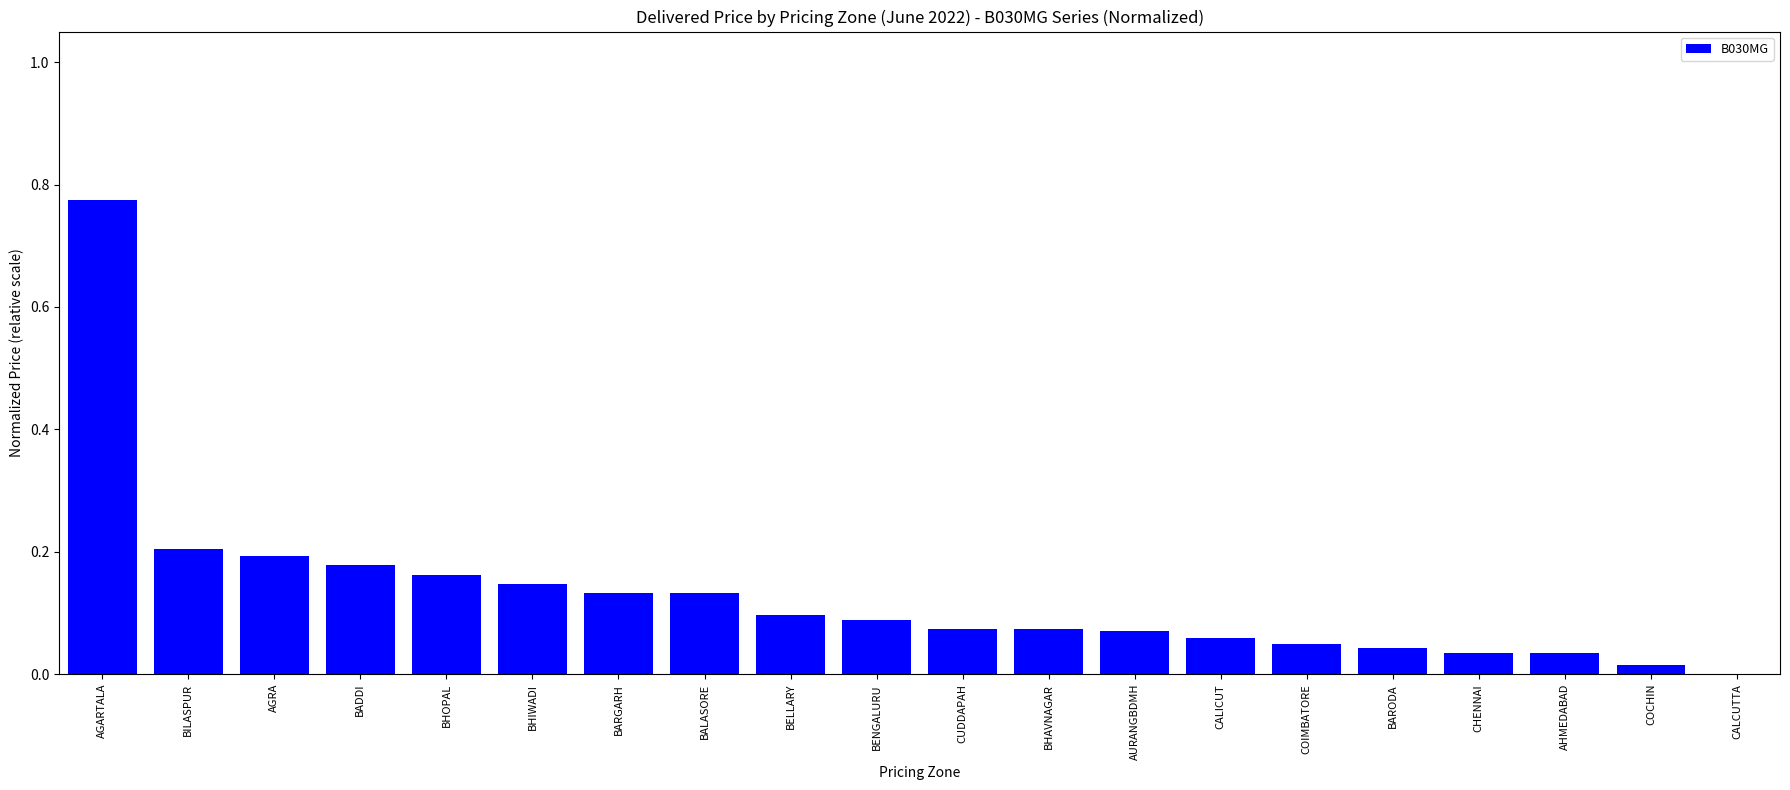

At which category does the chart reach its peak across all series?

AGARTALA